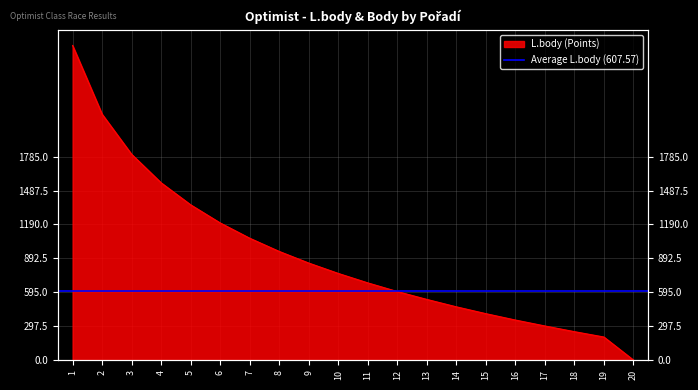

True or false: the data shows 1805 at 3.

True